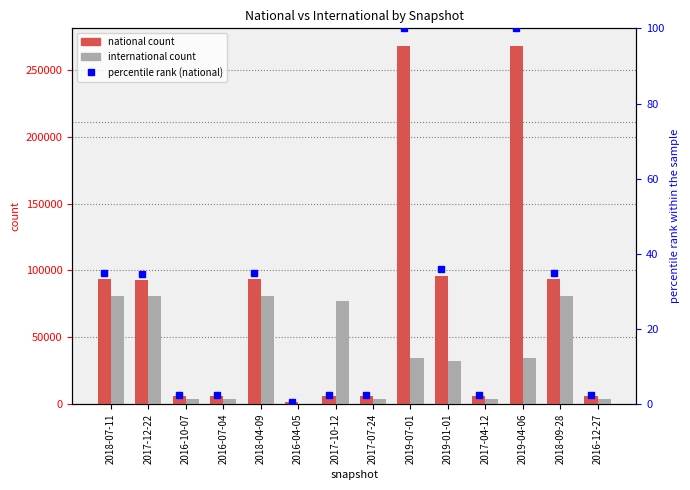

Which has a higher value, 2018-04-09 or 2017-10-12?

2018-04-09